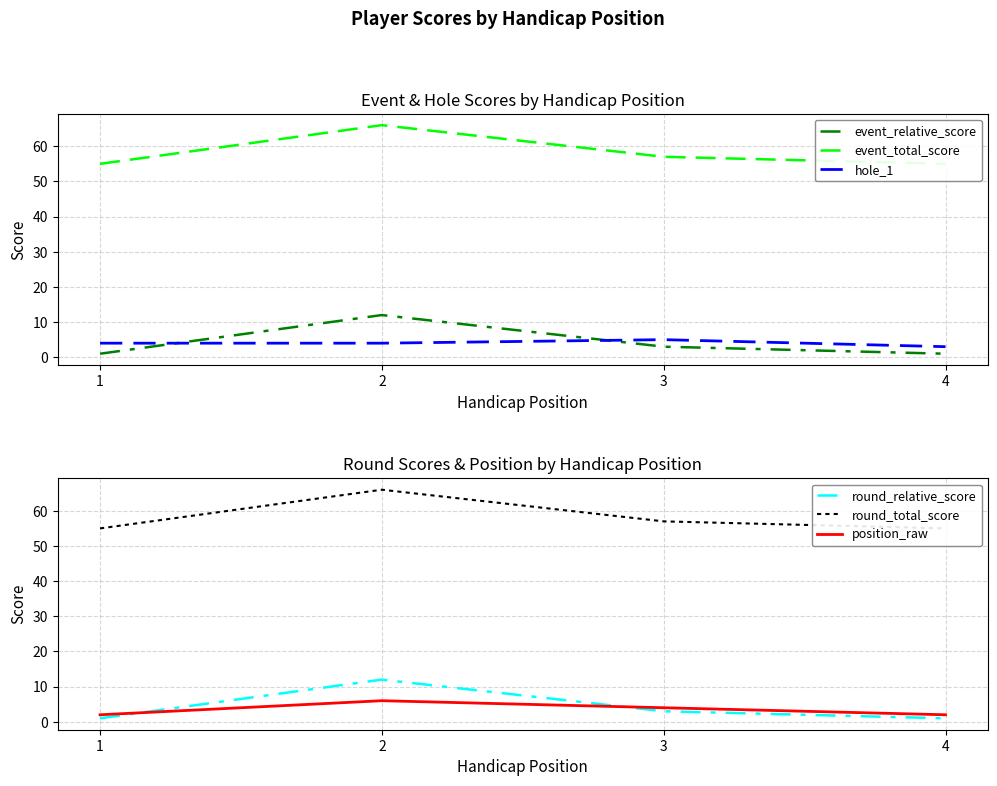

At how many categories does at least one series exceed 42?

4